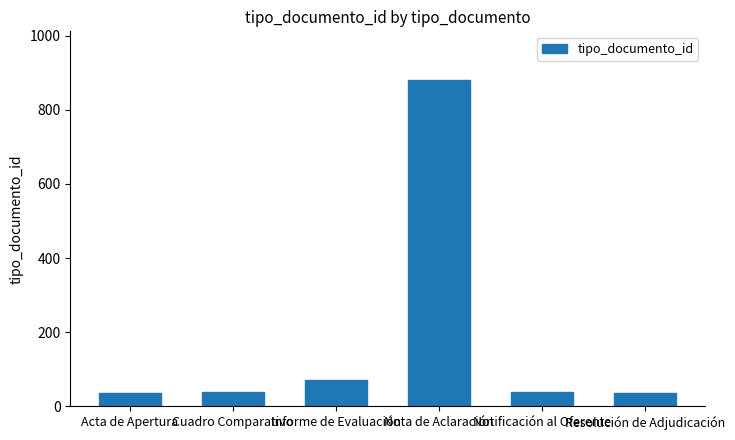

How many data points does each series have?

6